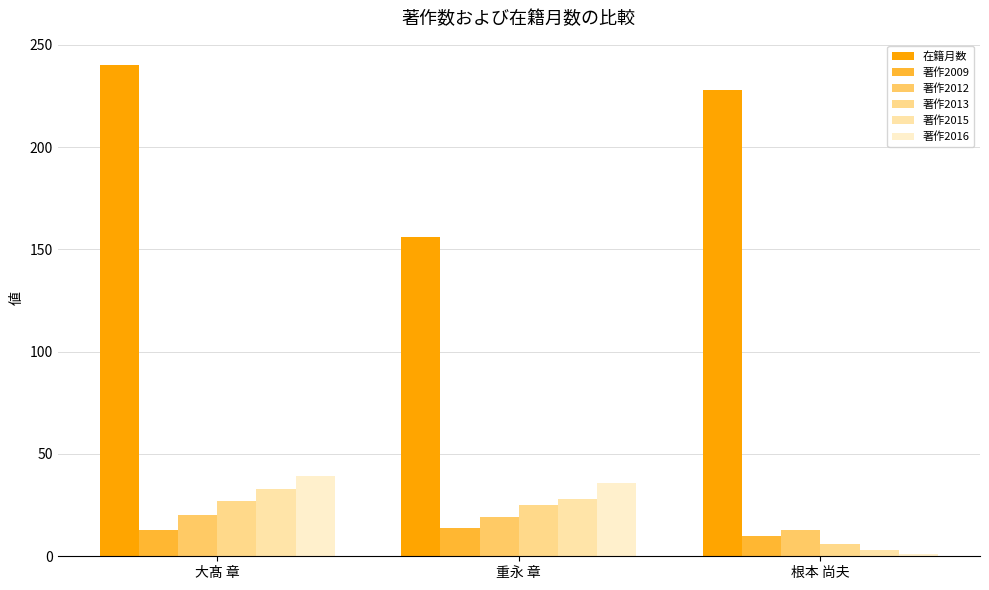

Where does the 著作2013 series first go above 25?

大髙 章